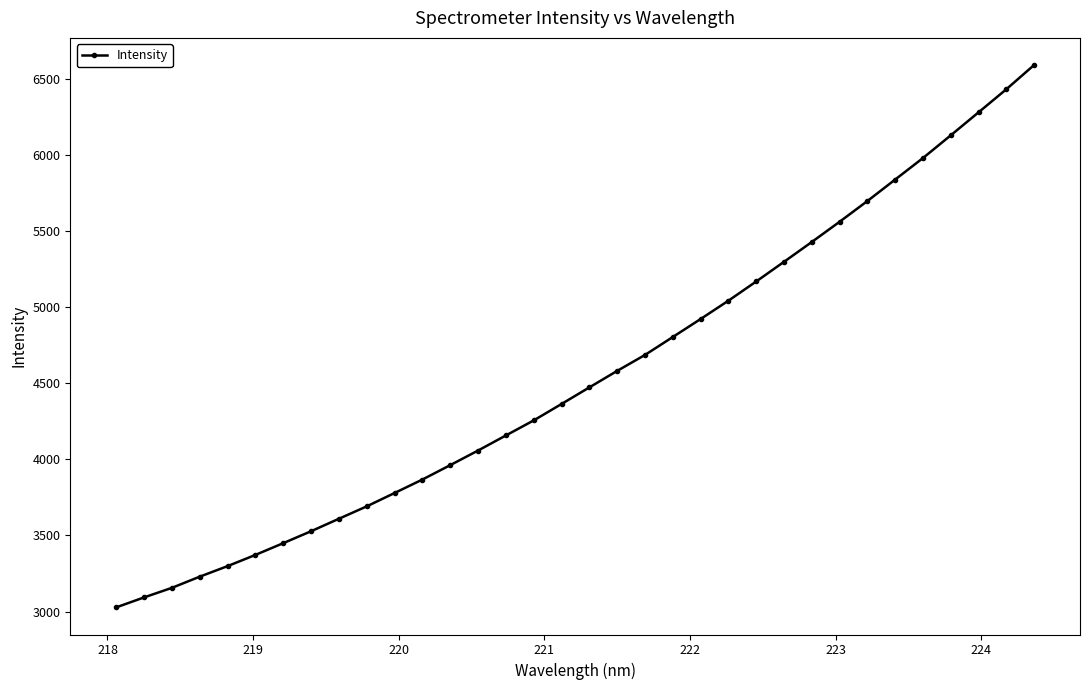

What is the sum of all values?

154794.4